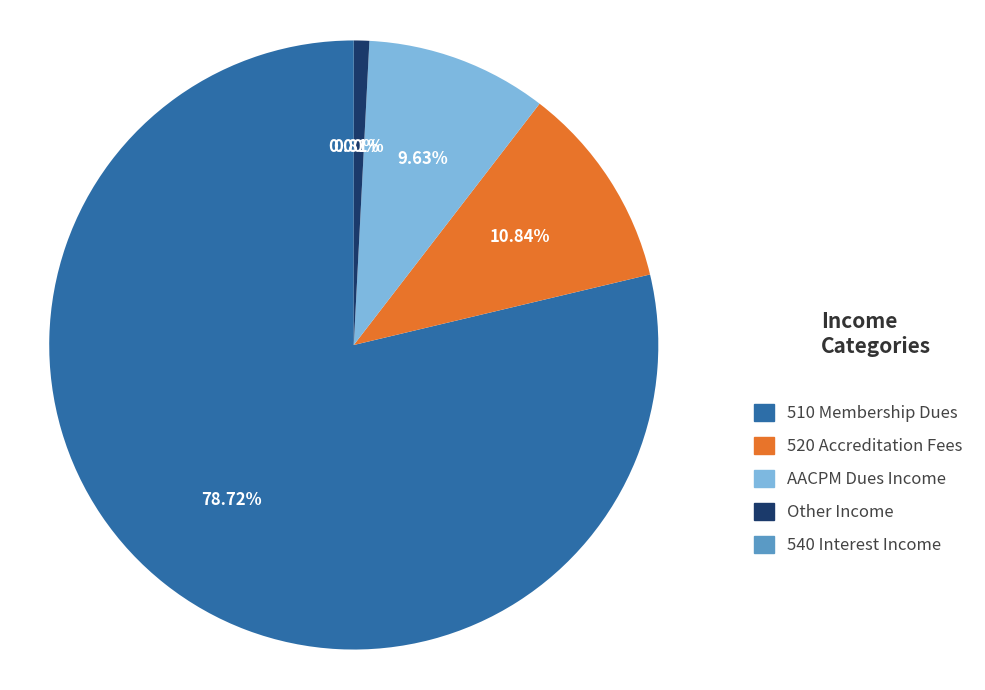

Do 510 Membership Dues and AACPM Dues Income together represent more than half of the pie?

Yes